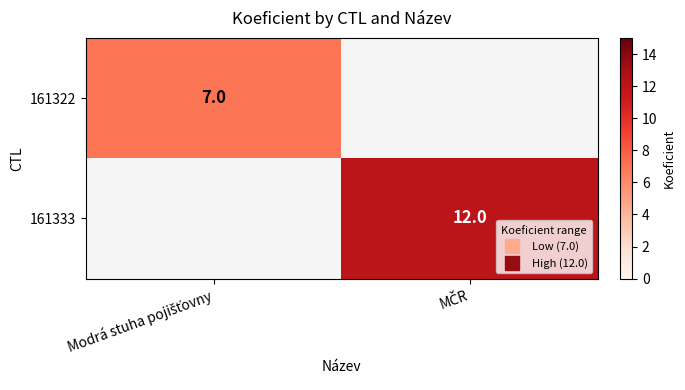

What is the average value of the 161322 series?

4